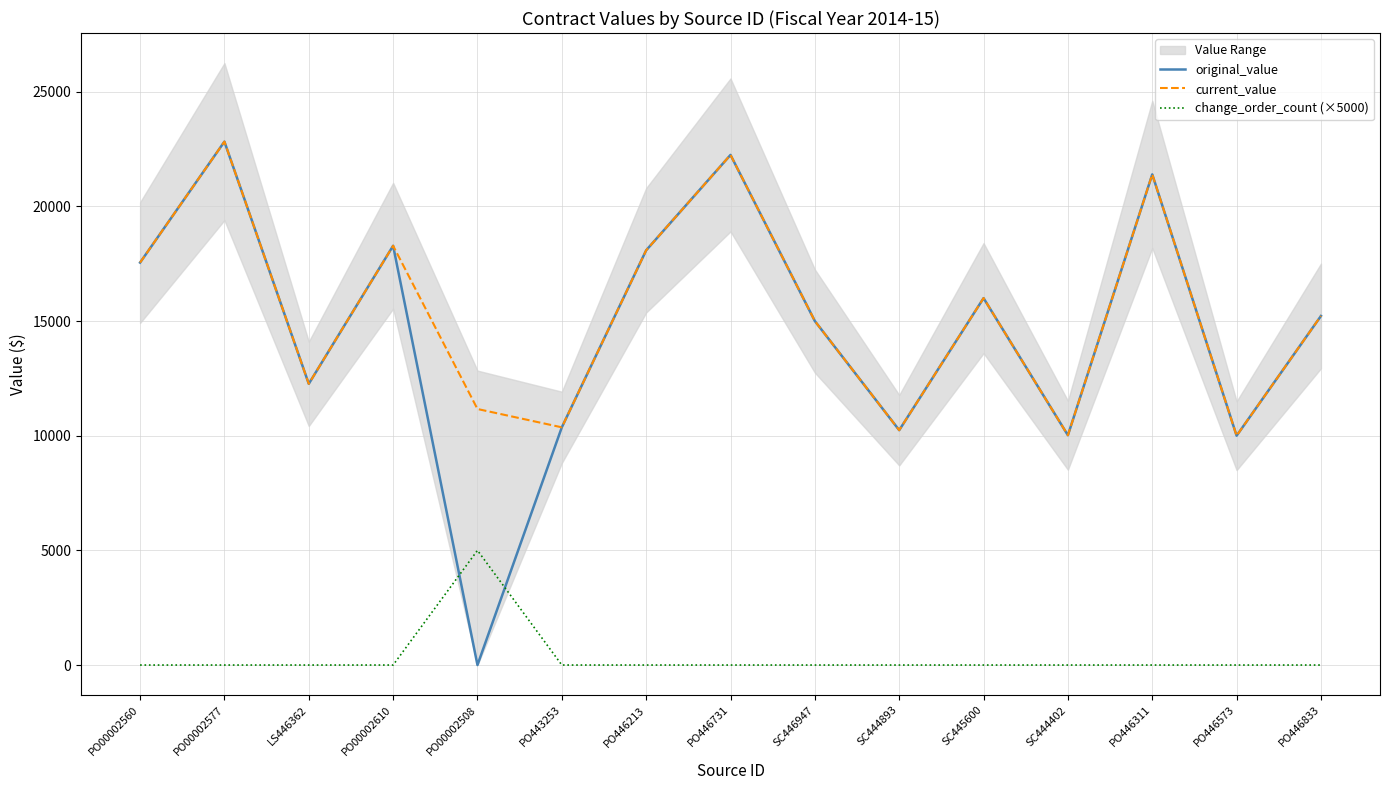

What position from the right is PO00002508?

11